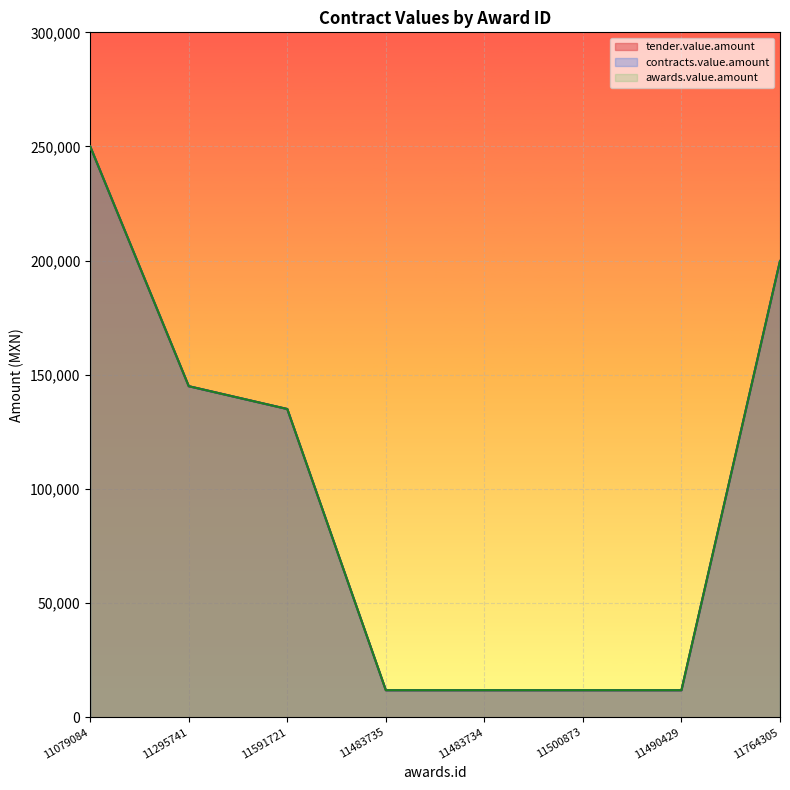

Count the number of categories in the chart.

8